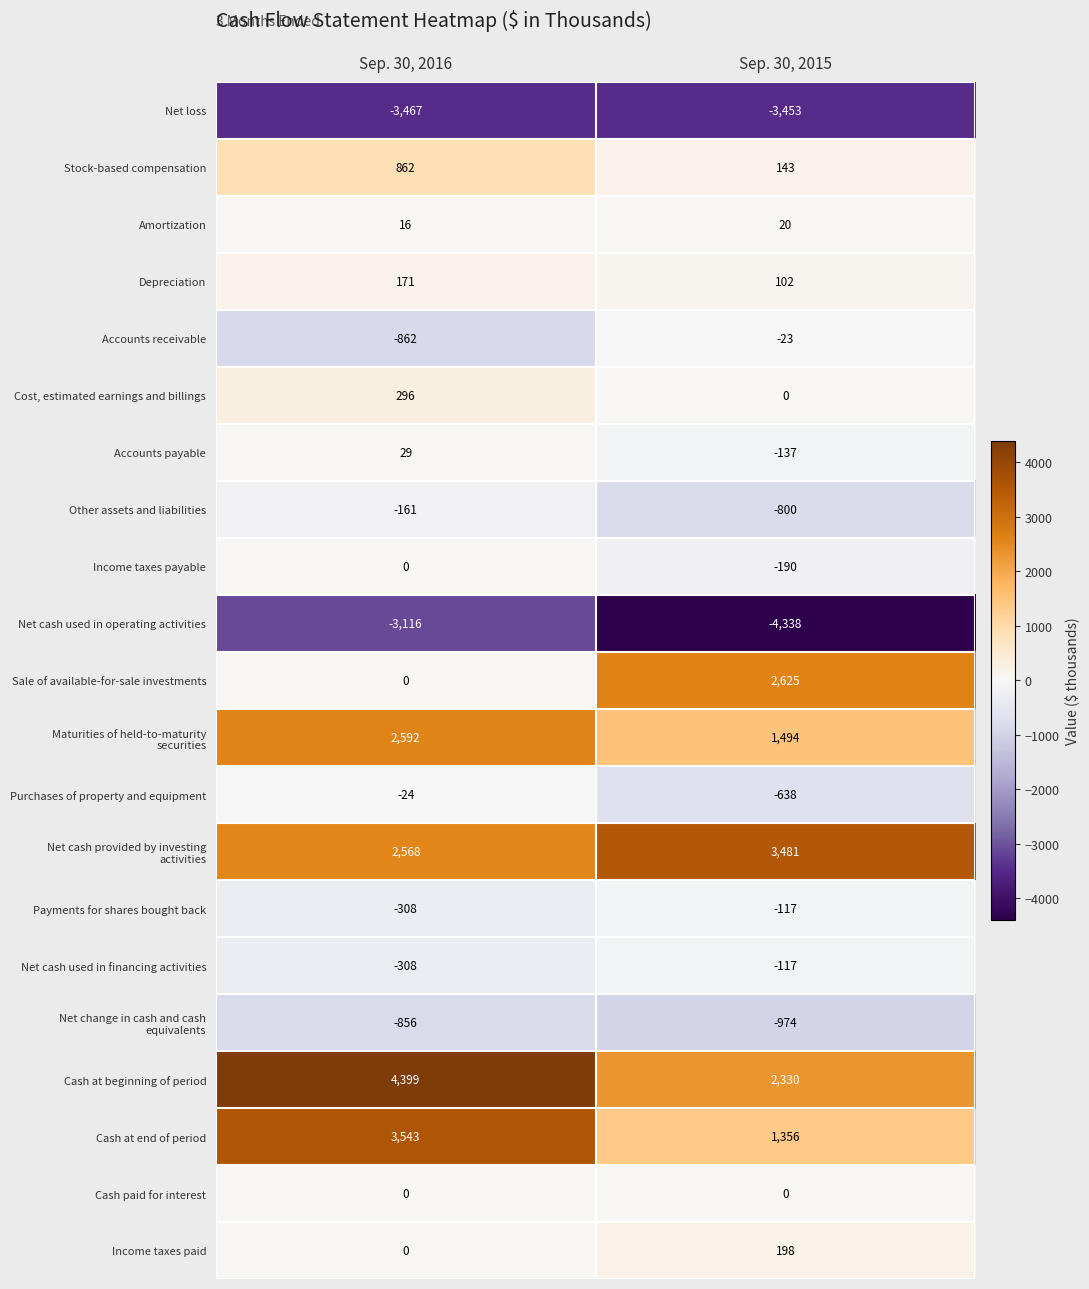

Count the number of data series in this chart.

21